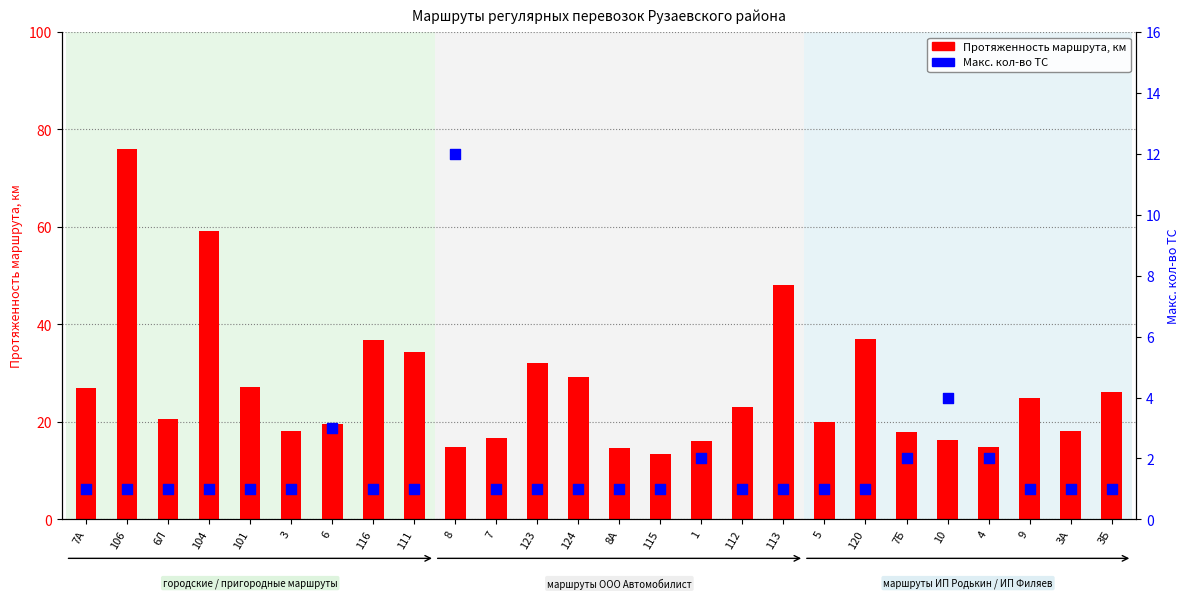

Which series contains the highest Y value?

Протяженность маршрута